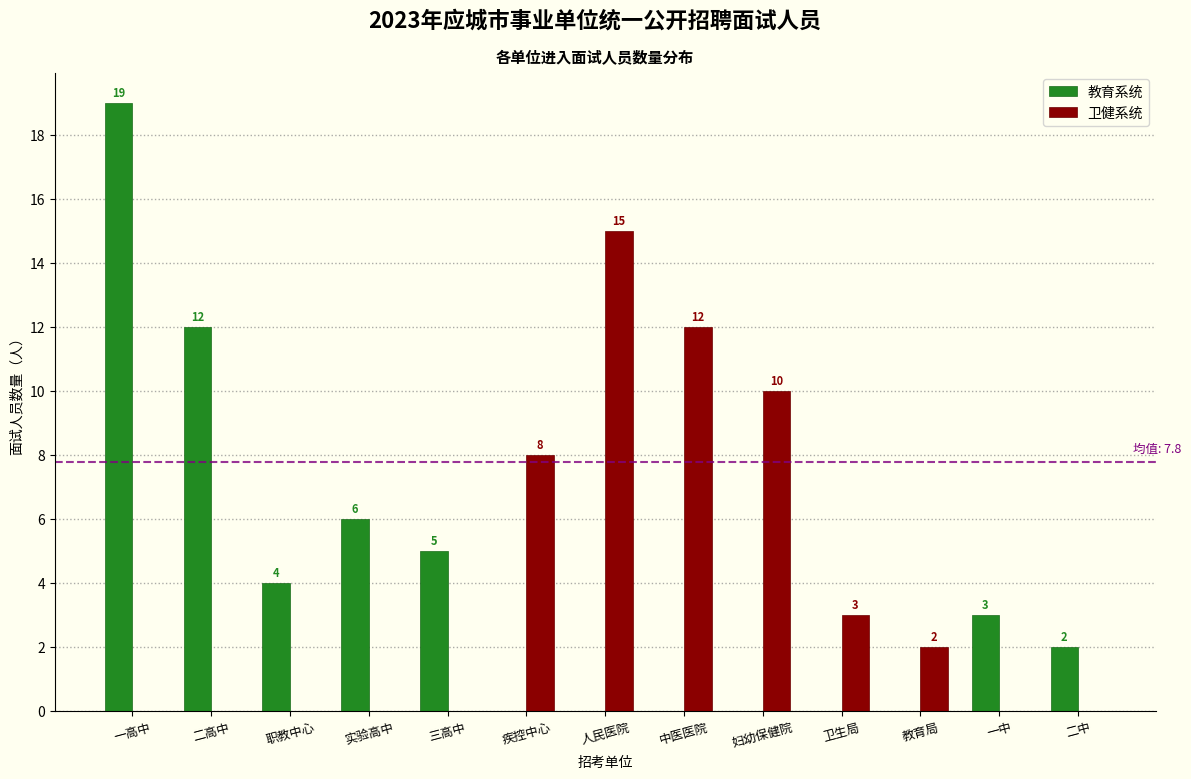

Reading left to right, list all the values displayed in this chart.

教育系统: 一高中=19	二高中=12	职教中心=4	实验高中=6	三高中=5	疾控中心=0	人民医院=0	中医医院=0	妇幼保健院=0	卫生局=0	教育局=0	一中=3	二中=2
卫健系统: 一高中=0	二高中=0	职教中心=0	实验高中=0	三高中=0	疾控中心=8	人民医院=15	中医医院=12	妇幼保健院=10	卫生局=3	教育局=2	一中=0	二中=0